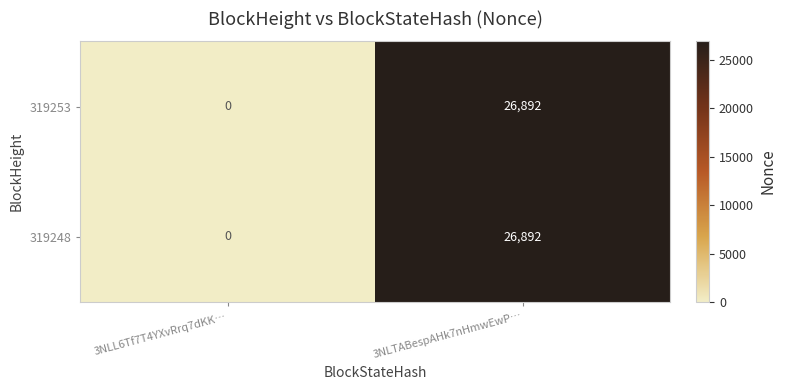

Count the number of data series in this chart.

2